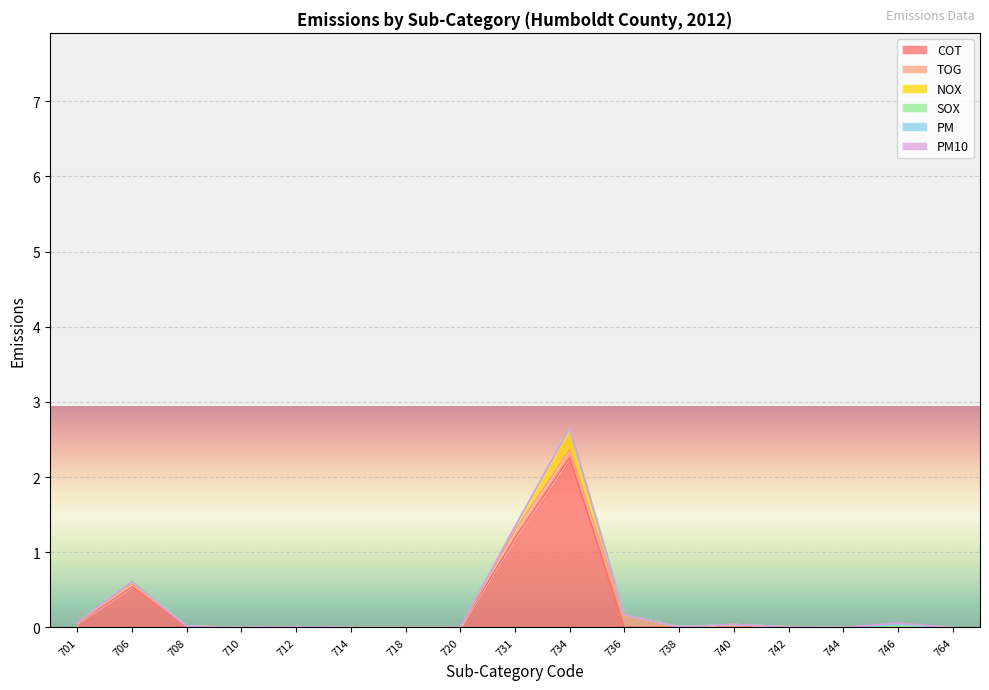

At 740, list the series in order from smallest to largest.

COT, NOX, SOX, PM, PM10, TOG